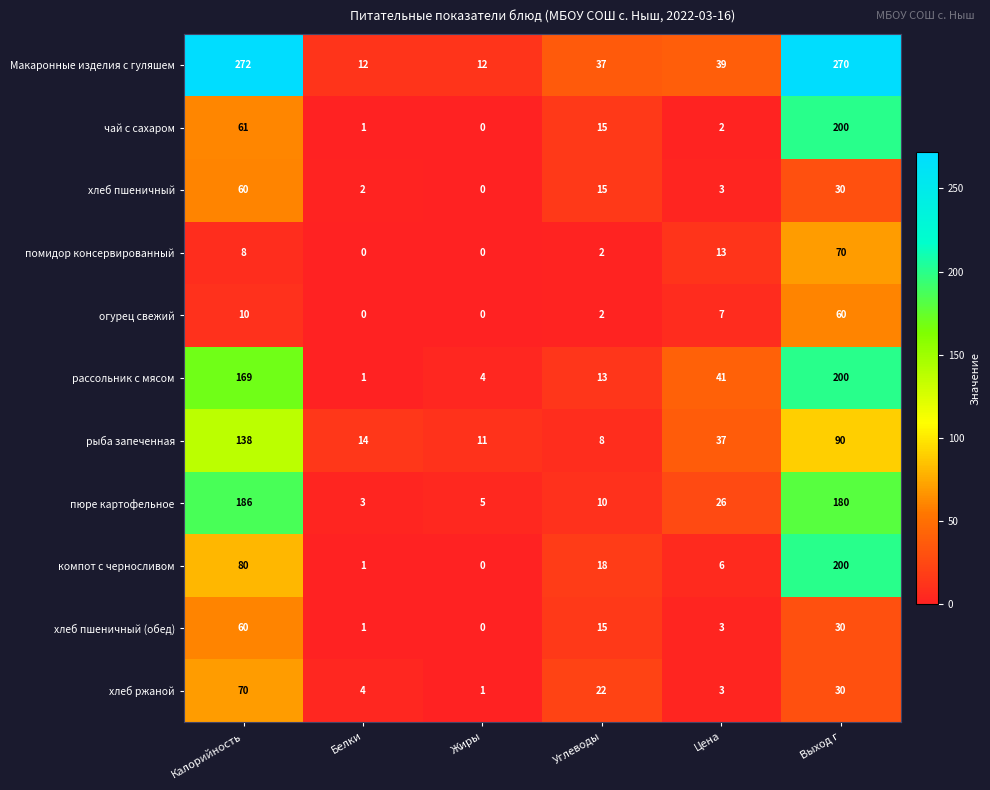

At which label is пюре картофельное closest to 94?

Цена